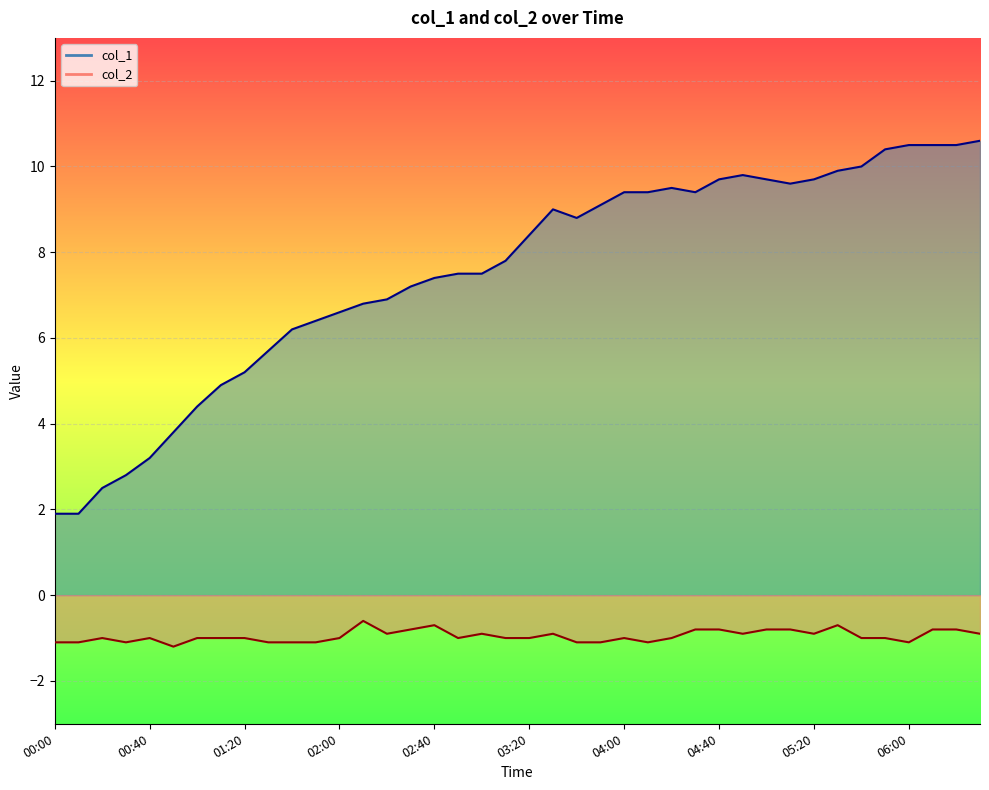

What is the total value across all series at 18?

6.6